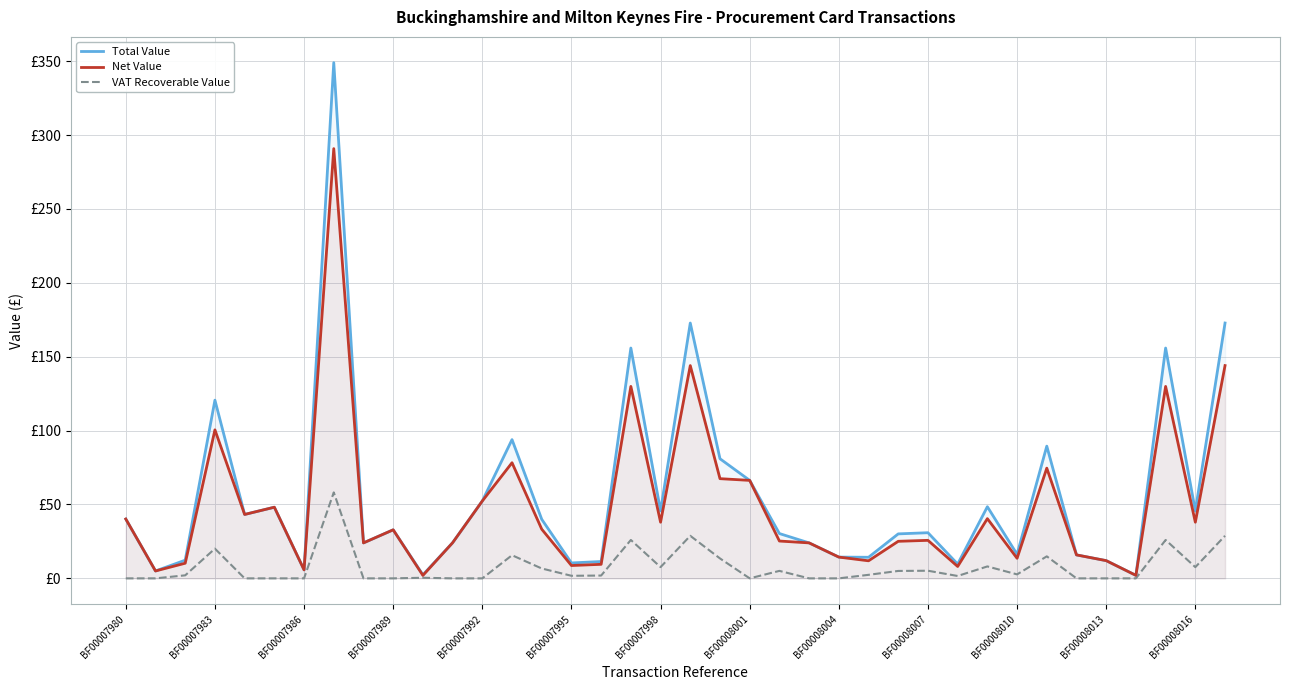

True or false: Net Value and Total Value intersect in this chart.

False